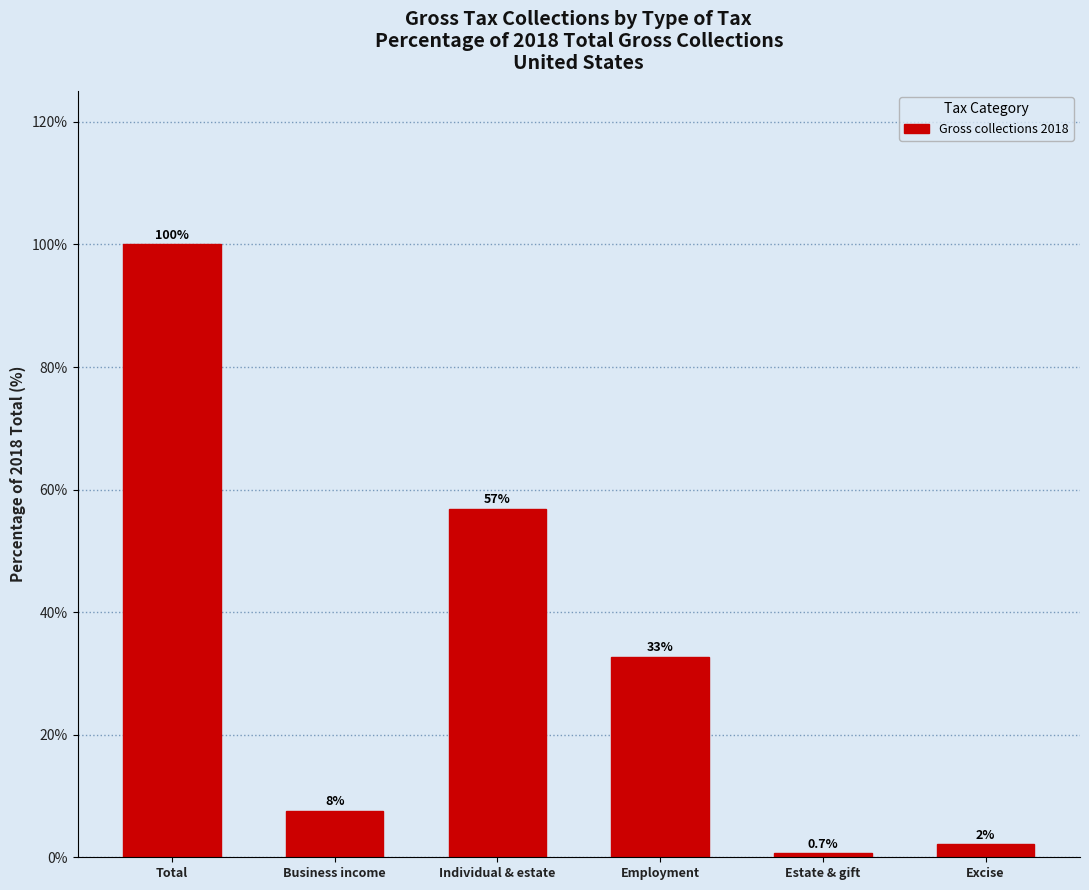

Reading left to right, extract all data points from this chart.

Total=100.0	Business income=7.6	Individual & estate=56.9	Employment=32.7	Estate & gift=0.7	Excise=2.1